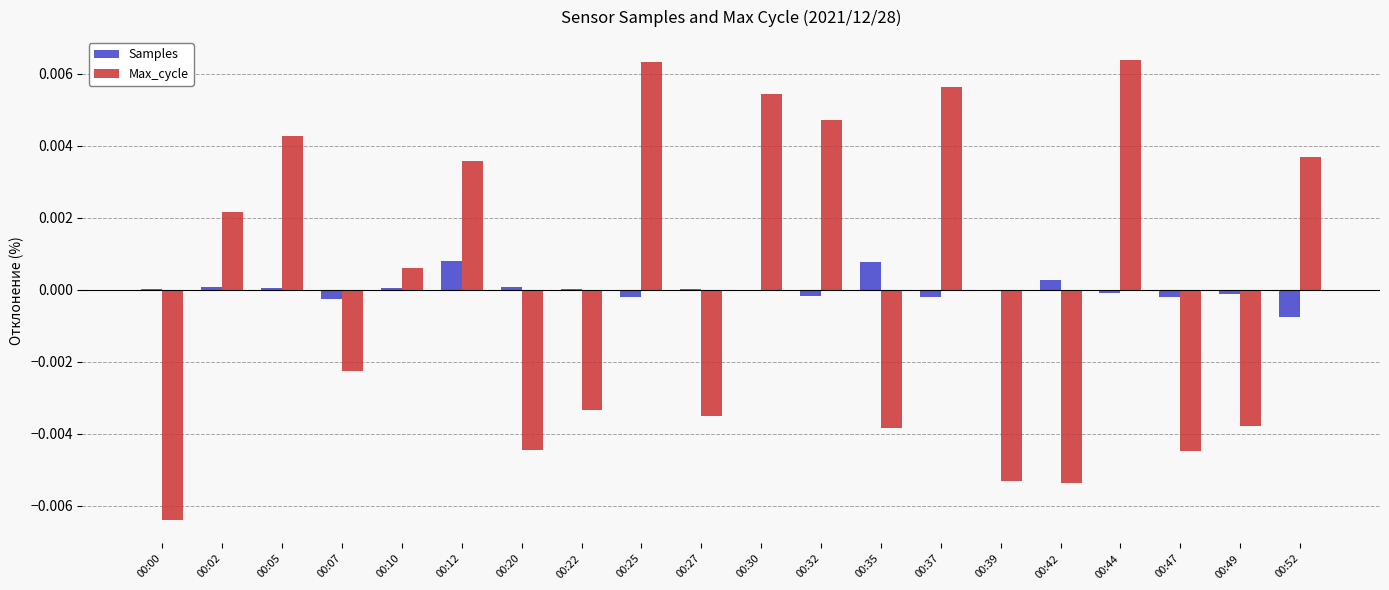

Count the number of data series in this chart.

2